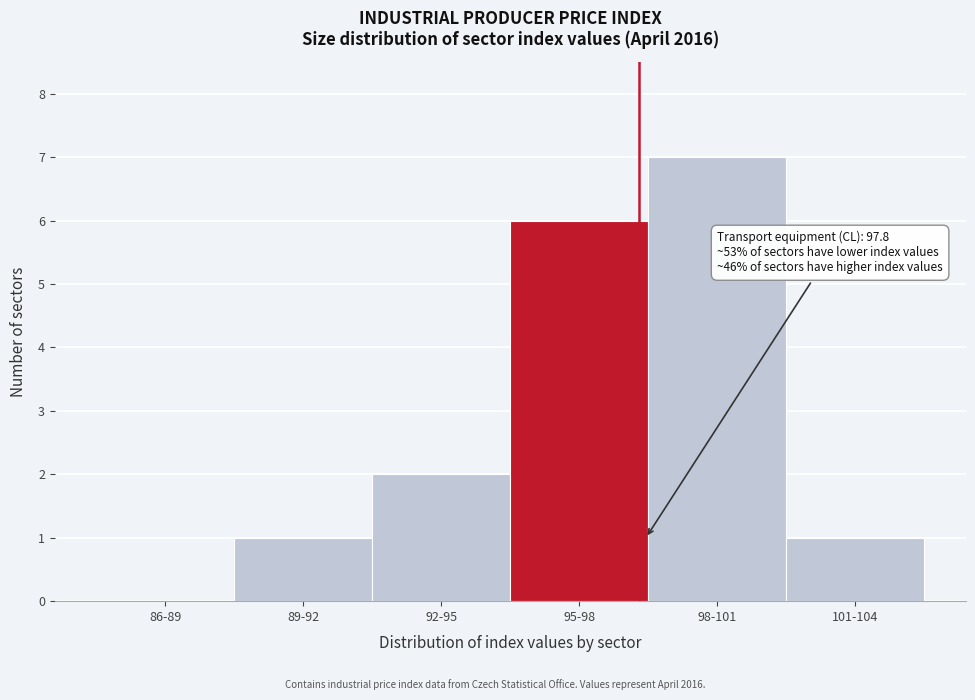

Reading left to right, what are all the values shown in this chart?

86-89=0	89-92=1	92-95=2	95-98=6	98-101=7	101-104=1